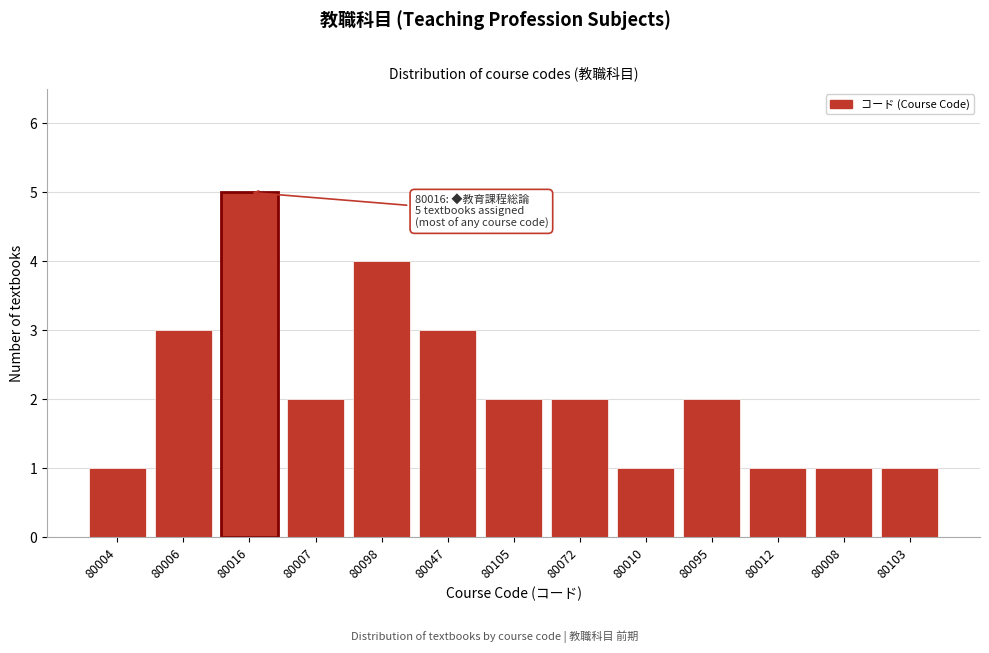

Reading left to right, list all the values displayed in this chart.

1	3	5	2	4	3	2	2	1	2	1	1	1